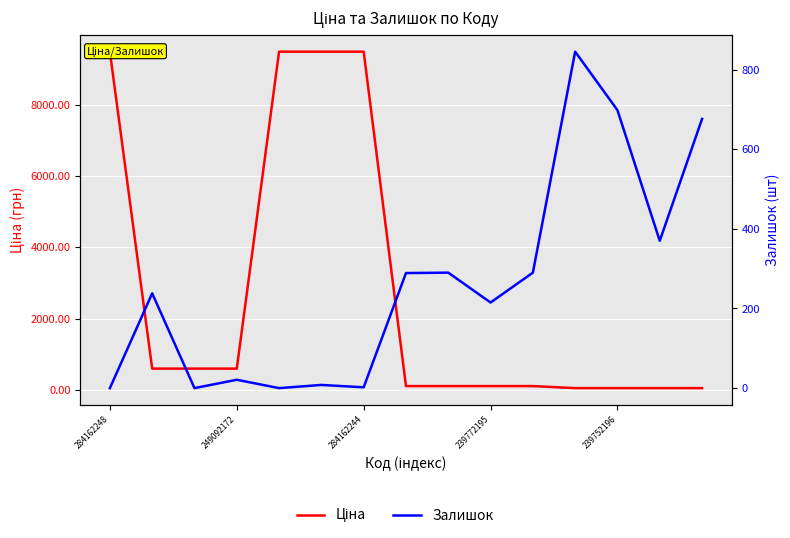

How many series are shown in this chart?

2